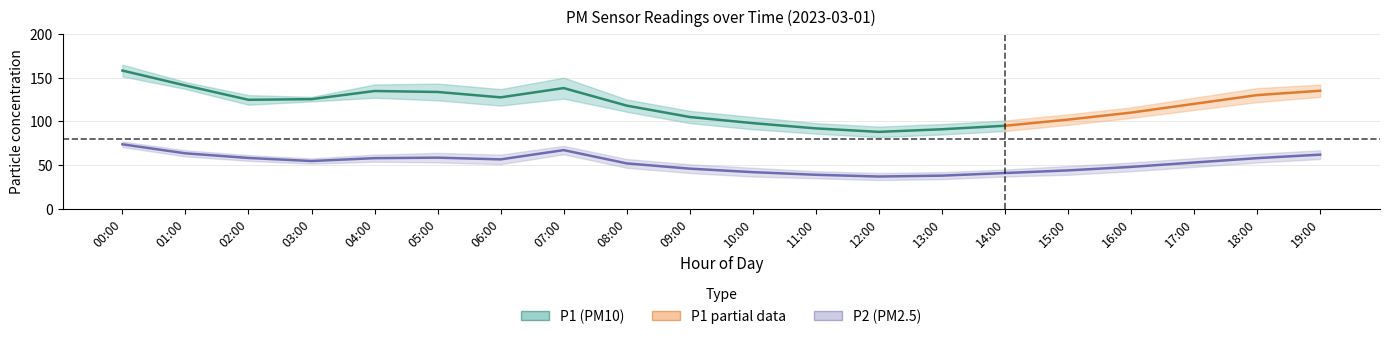

What is the sum of all P1_lower values?

2230.1